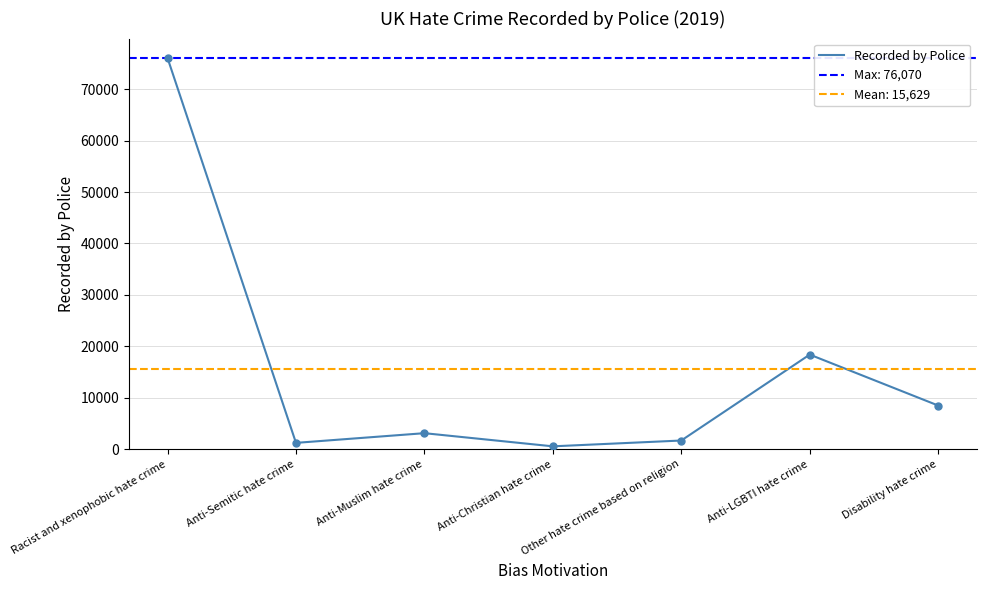

Approximately how many times larger is the value at Anti-Christian hate crime compared to Other hate crime based on religion?

0.3